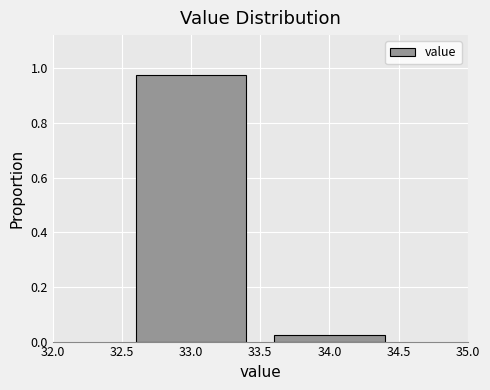

List the labels in order of value, largest first.

33.0, 34.0